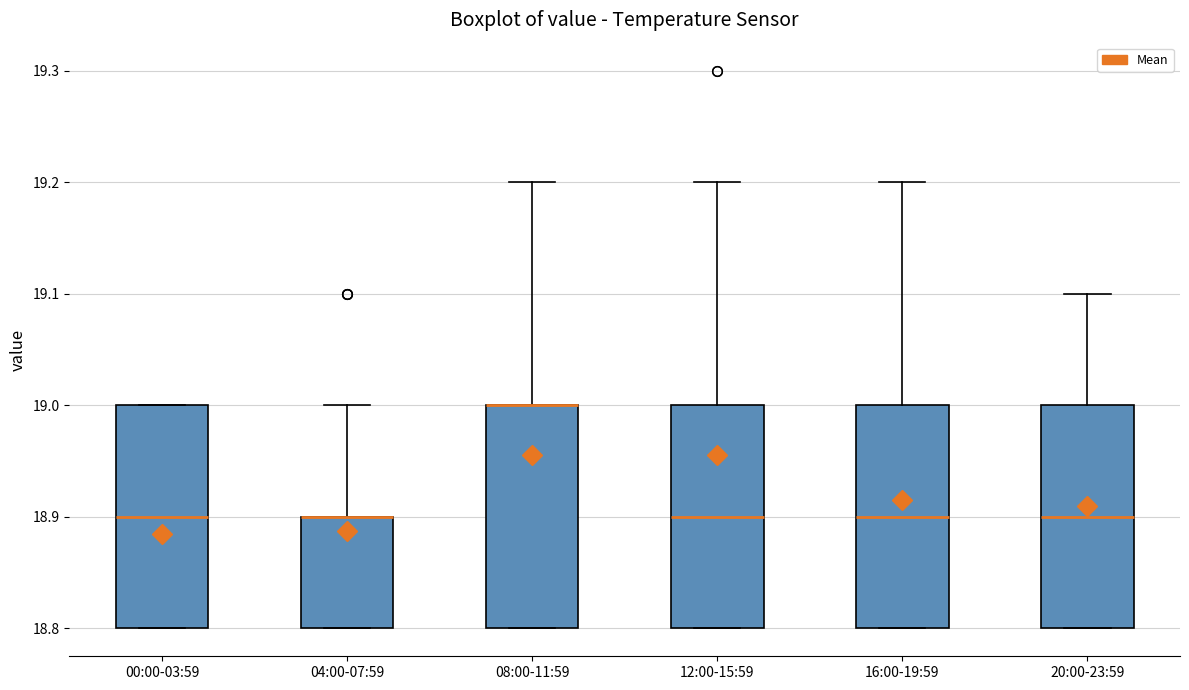

Reading left to right, transcribe this box plot: for each box, give where its median line is, the range the box spans, and where its two whiskers end, as read against the y-axis. The values are not printed on the chart, so give them approximately, as read against the axis.

00:00-03:59: median 18.9, box 18.8 to 19.0, whiskers 18.8 to 19.0
04:00-07:59: median 18.9 (drawn on the box's upper edge), box 18.8 to 18.9, whiskers 18.8 to 19.0
08:00-11:59: median 19.0 (drawn on the box's upper edge), box 18.8 to 19.0, whiskers 18.8 to 19.2
12:00-15:59: median 18.9, box 18.8 to 19.0, whiskers 18.8 to 19.2
16:00-19:59: median 18.9, box 18.8 to 19.0, whiskers 18.8 to 19.2
20:00-23:59: median 18.9, box 18.8 to 19.0, whiskers 18.8 to 19.1